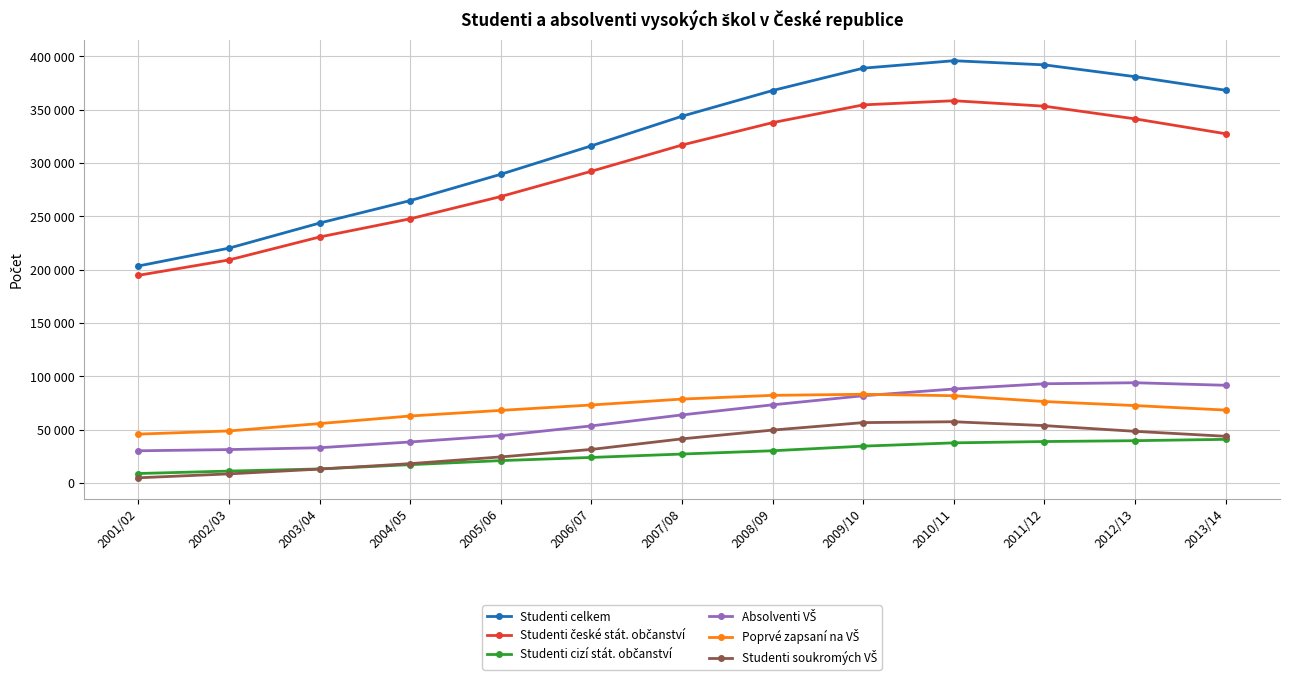

Rank the series by their maximum value, from lowest to highest.

Studenti cizí stát. občanství, Studenti soukromých VŠ, Poprvé zapsaní na VŠ, Absolventi VŠ, Studenti české stát. občanství, Studenti celkem